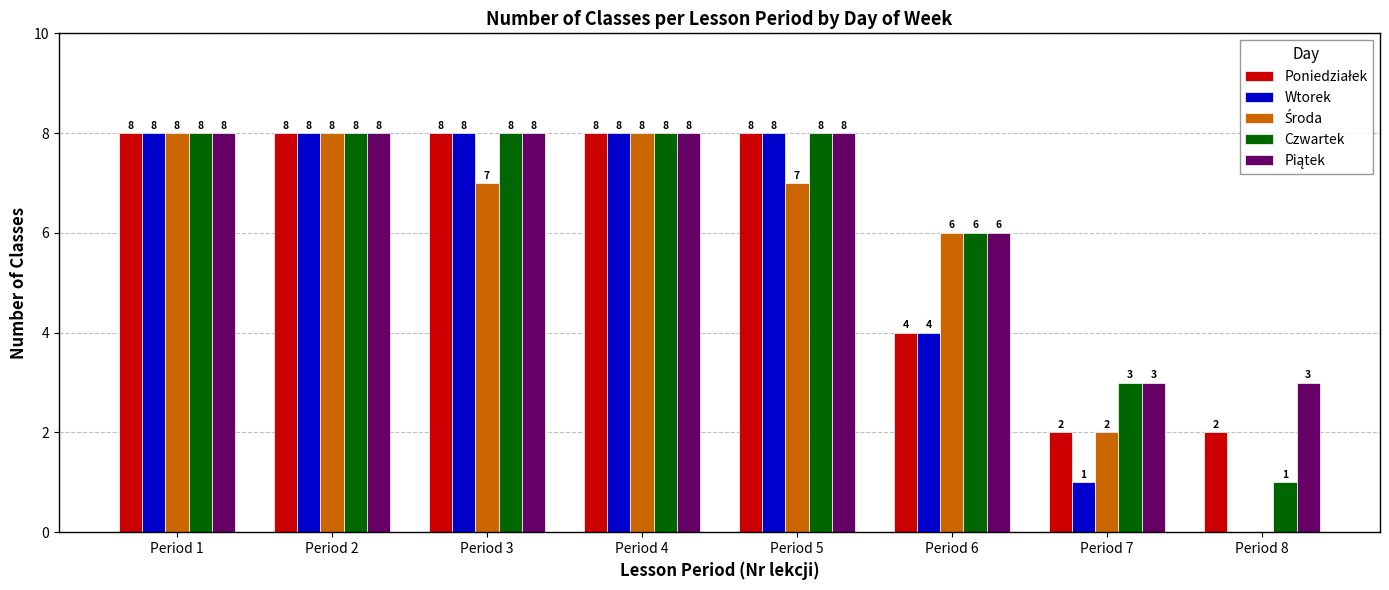

What is the sum of the Wtorek values at Period 5 and Period 8?

8